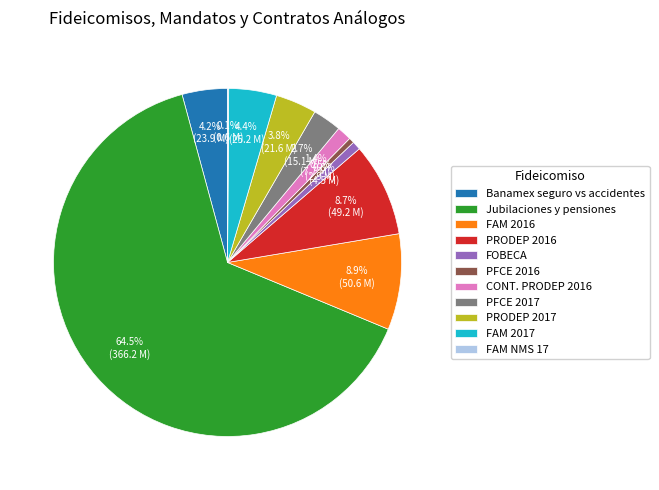

Do FAM 2016 and FOBECA together represent more than half of the pie?

No